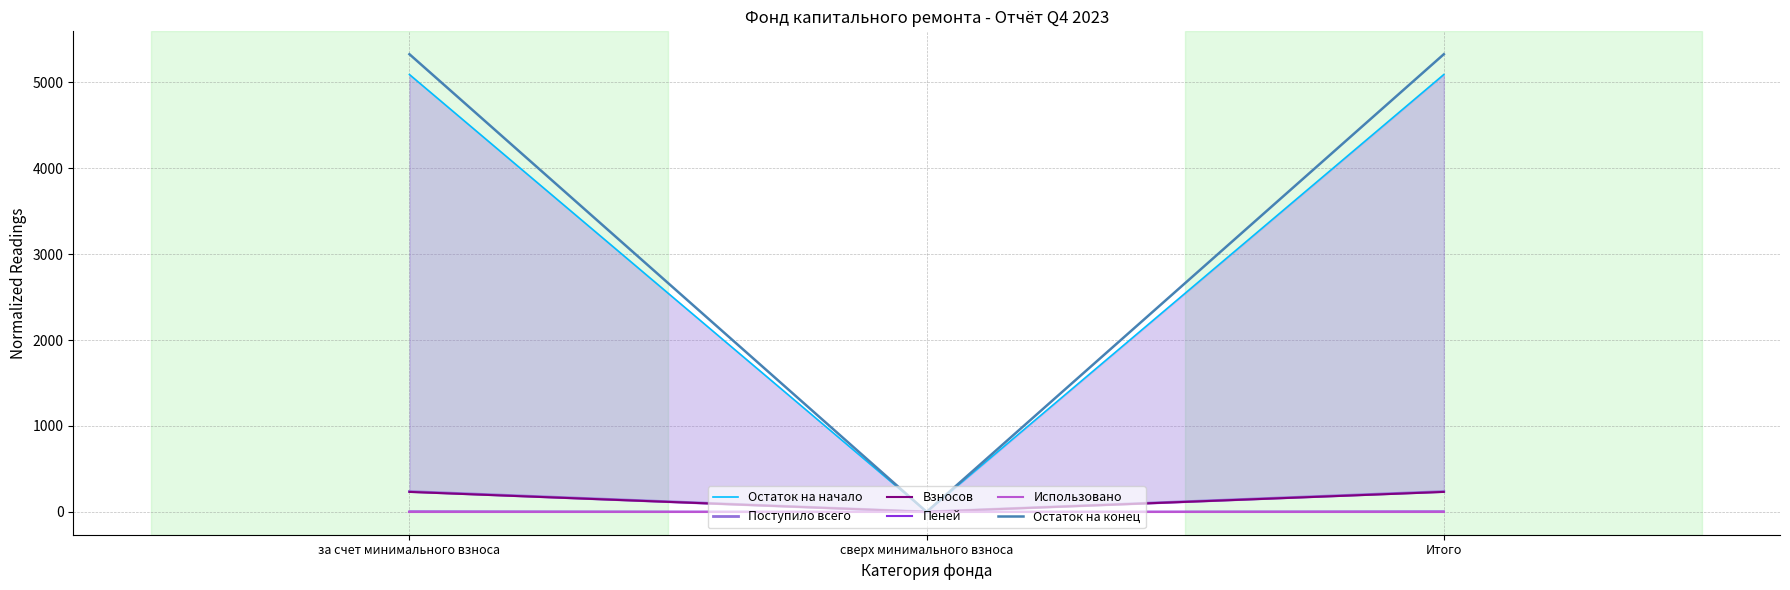

What is the difference between the maximum and minimum values in the Остаток на начало series?

5091.5